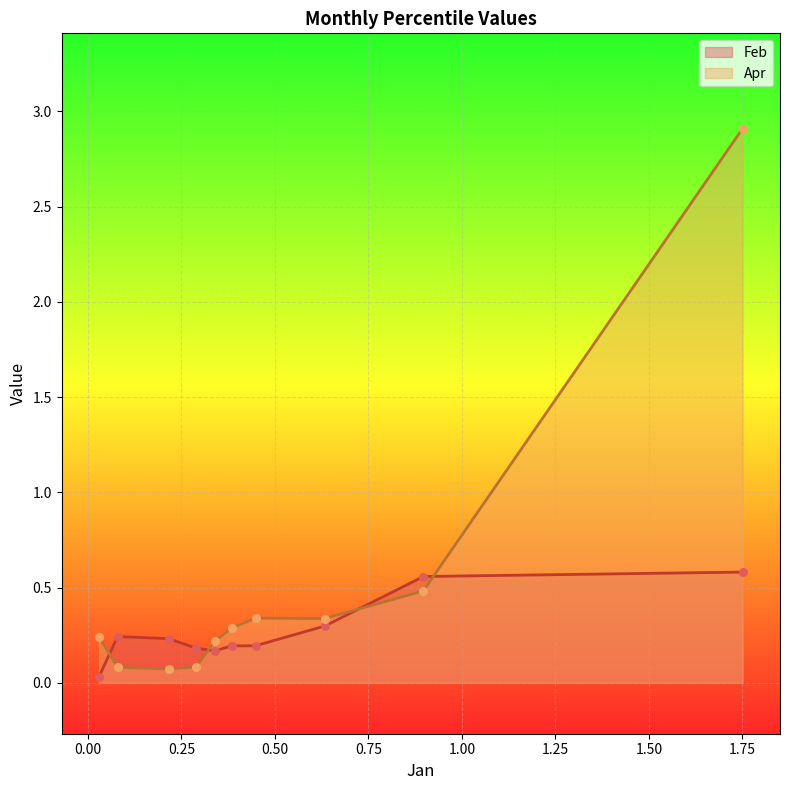

What is the total value across all series at pct45?

0.5